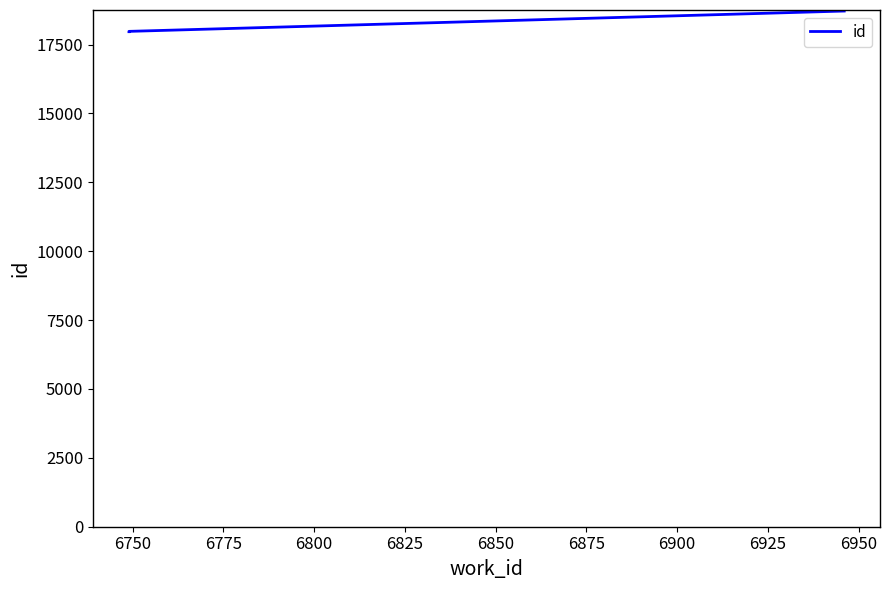

How many lines are shown in the chart?

1